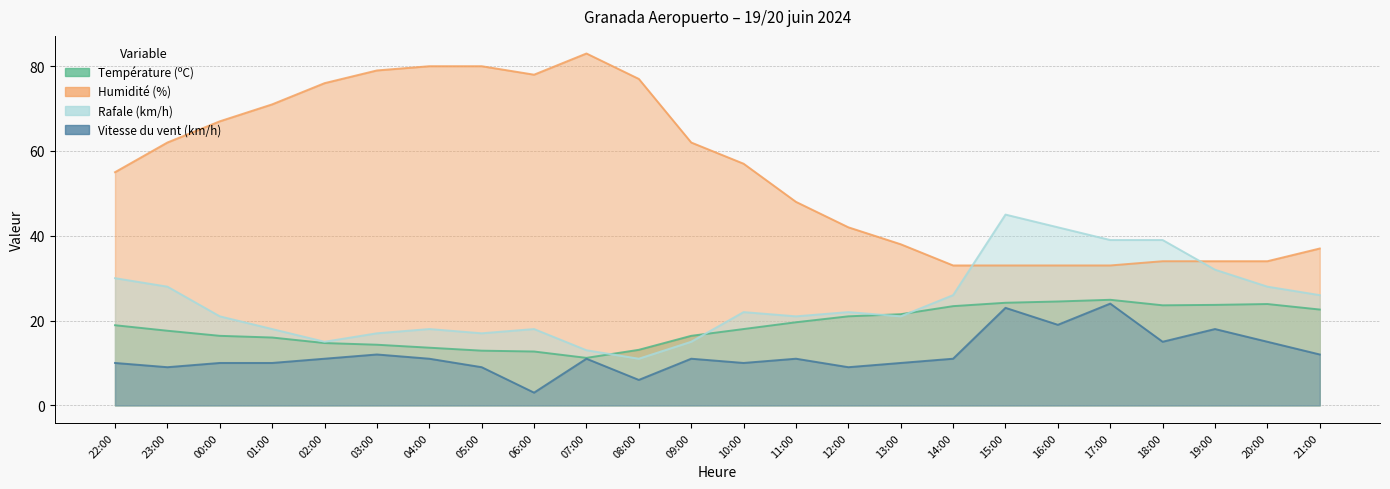

Reading right to left, extract all data points from this chart.

Température (ºC): 21:00=22.6	20:00=23.9	19:00=23.7	18:00=23.6	17:00=24.9	16:00=24.5	15:00=24.2	14:00=23.4	13:00=21.5	12:00=21.0	11:00=19.6	10:00=18.0	09:00=16.4	08:00=13.1	07:00=11.2	06:00=12.7	05:00=12.9	04:00=13.6	03:00=14.3	02:00=14.7	01:00=16.0	00:00=16.4	23:00=17.6	22:00=18.9
Humidité (%): 21:00=37.0	20:00=34.0	19:00=34.0	18:00=34.0	17:00=33.0	16:00=33.0	15:00=33.0	14:00=33.0	13:00=38.0	12:00=42.0	11:00=48.0	10:00=57.0	09:00=62.0	08:00=77.0	07:00=83.0	06:00=78.0	05:00=80.0	04:00=80.0	03:00=79.0	02:00=76.0	01:00=71.0	00:00=67.0	23:00=62.0	22:00=55.0
Rafale (km/h): 21:00=26.0	20:00=28.0	19:00=32.0	18:00=39.0	17:00=39.0	16:00=42.0	15:00=45.0	14:00=26.0	13:00=21.0	12:00=22.0	11:00=21.0	10:00=22.0	09:00=15.0	08:00=11.0	07:00=13.0	06:00=18.0	05:00=17.0	04:00=18.0	03:00=17.0	02:00=15.0	01:00=18.0	00:00=21.0	23:00=28.0	22:00=30.0
Vitesse du vent (km/h): 21:00=12.0	20:00=15.0	19:00=18.0	18:00=15.0	17:00=24.0	16:00=19.0	15:00=23.0	14:00=11.0	13:00=10.0	12:00=9.0	11:00=11.0	10:00=10.0	09:00=11.0	08:00=6.0	07:00=11.0	06:00=3.0	05:00=9.0	04:00=11.0	03:00=12.0	02:00=11.0	01:00=10.0	00:00=10.0	23:00=9.0	22:00=10.0